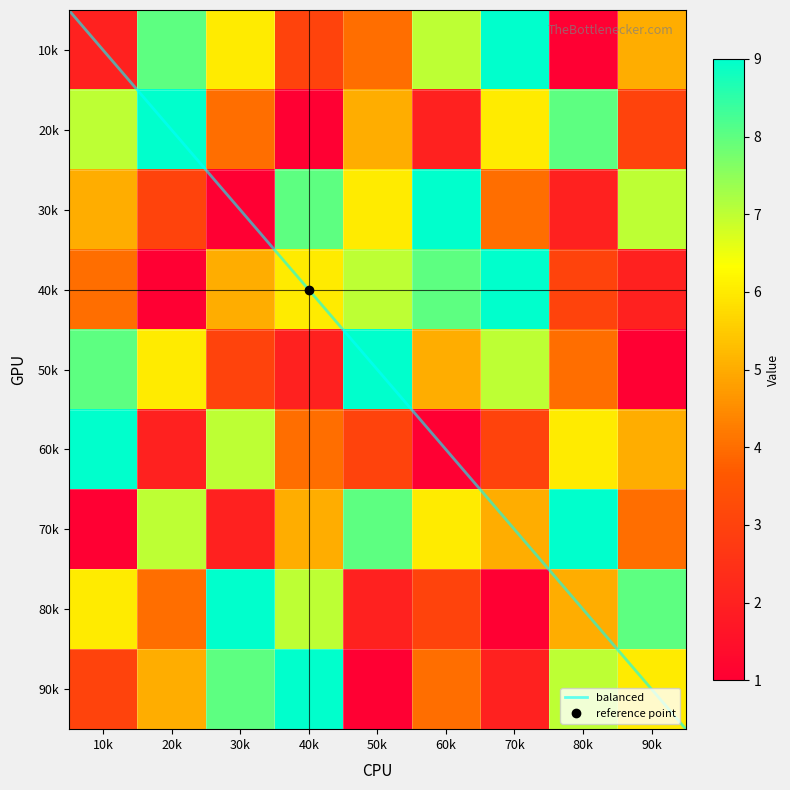

How many values in the row8 series are below 5?

4